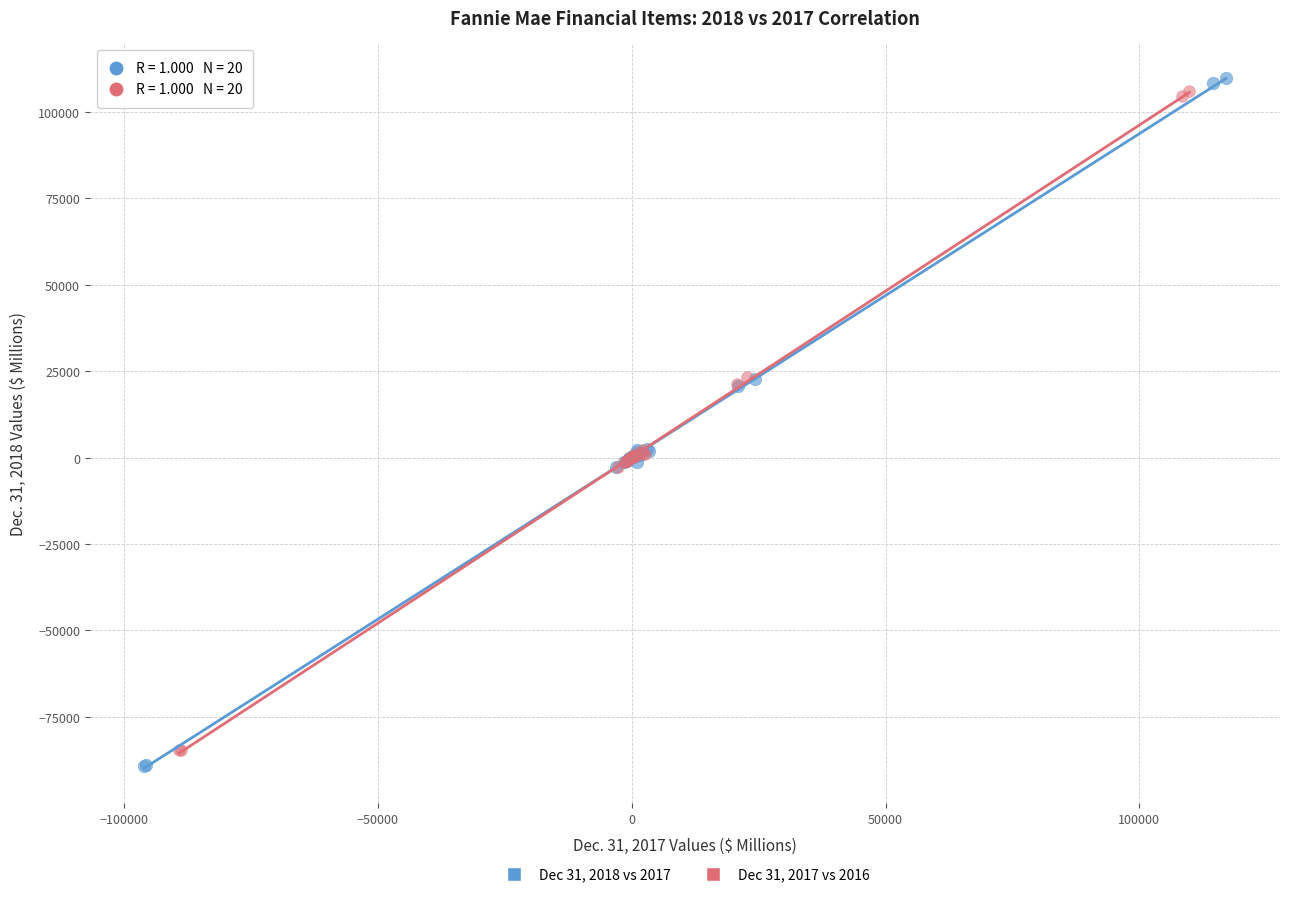

What are all the series names shown in the legend?

Dec 31, 2018 vs 2017, Dec 31, 2017 vs 2016